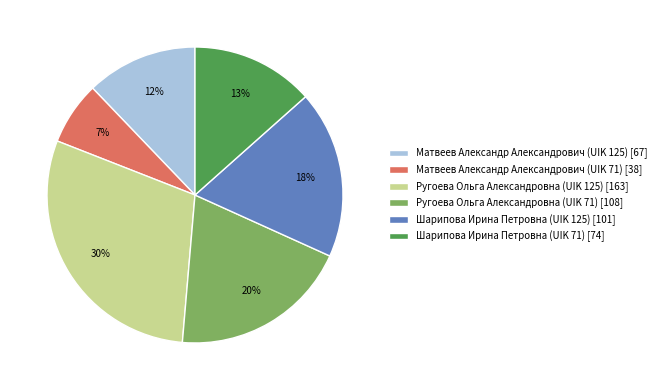

What is the smallest slice in the pie chart?

Матвеев Александр Александрович (UIK 71)